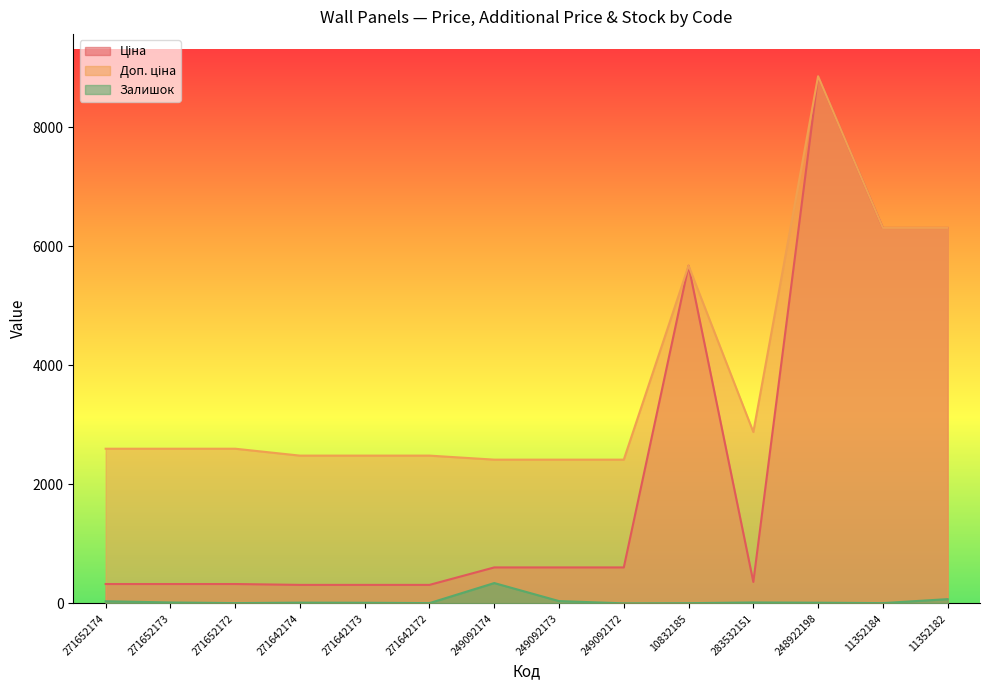

Count the number of categories in the chart.

14